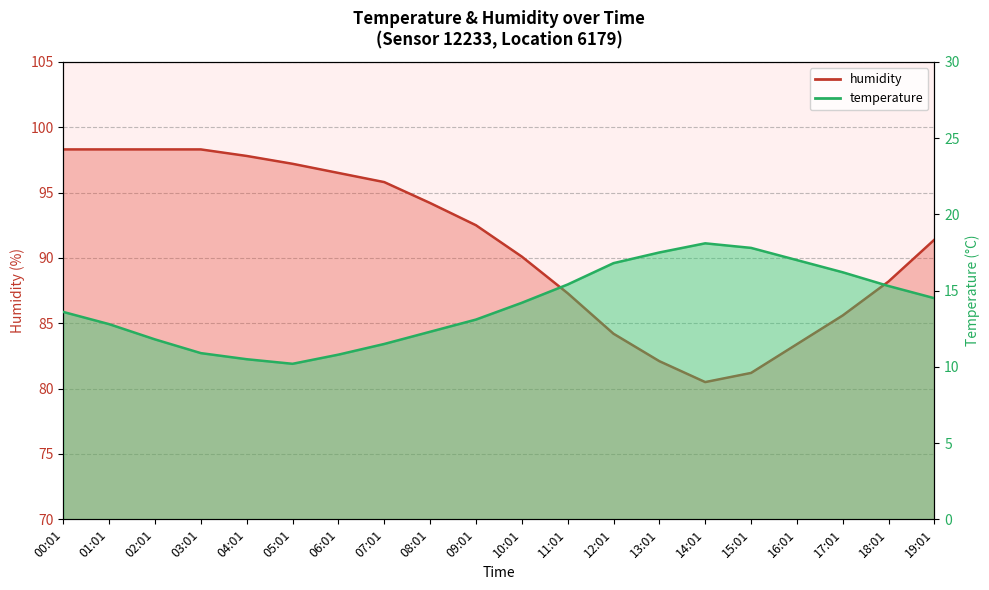

What position from the right is 19:01?

1